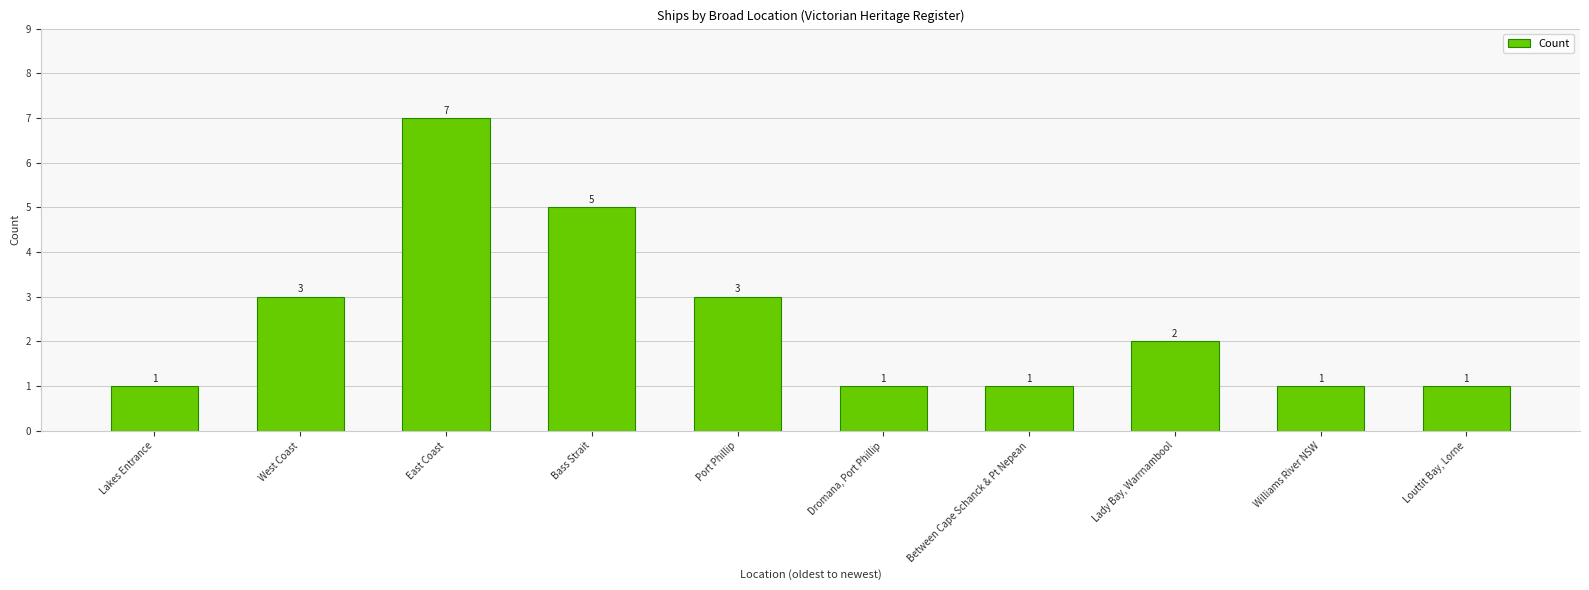

Reading left to right, transcribe all the data shown in this chart.

Lakes Entrance=1	West Coast=3	East Coast=7	Bass Strait=5	Port Phillip=3	Dromana, Port Phillip=1	Between Cape Schanck & Pt Nepean=1	Lady Bay, Warrnambool=2	Williams River NSW=1	Louttit Bay, Lorne=1